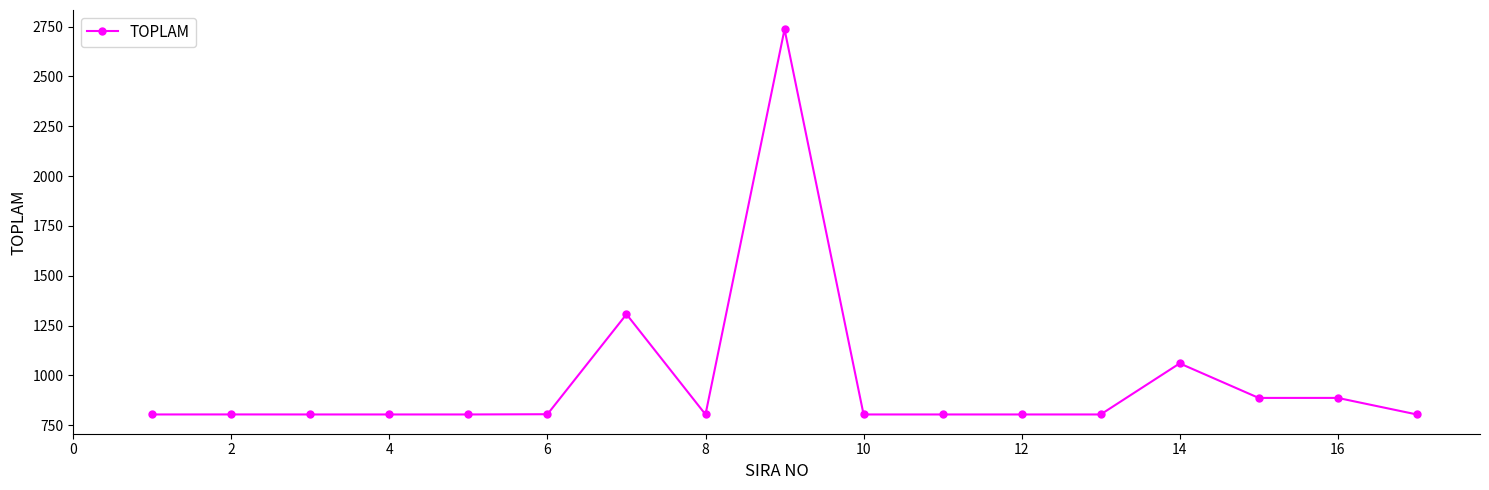

What is the smallest value displayed?

804.0